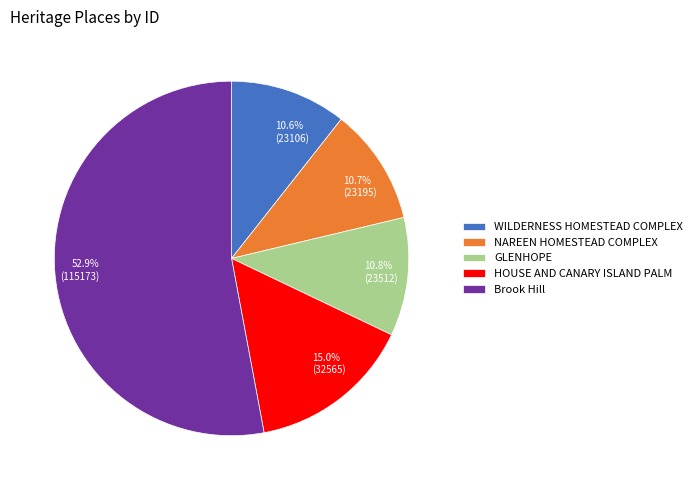

Count the number of slices in the pie.

5